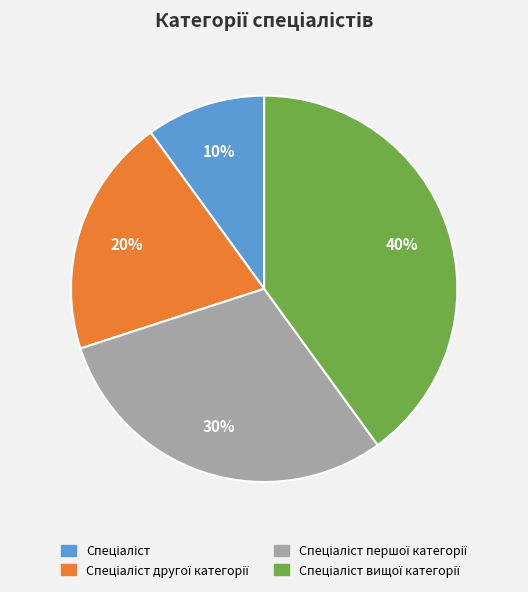

Does any single category account for the majority?

No